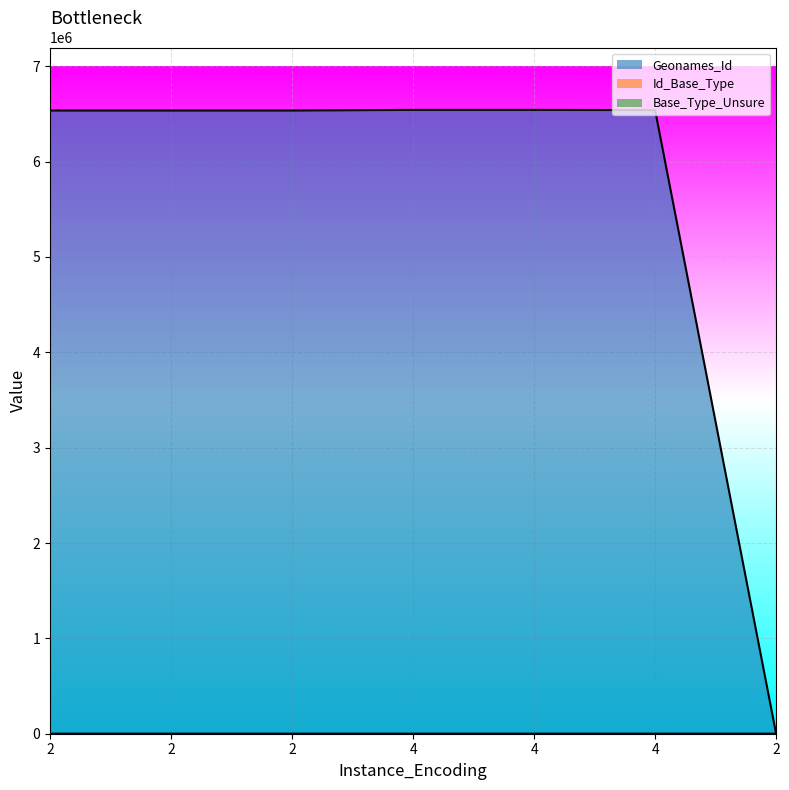

At which category is the sum across all series the highest?

4